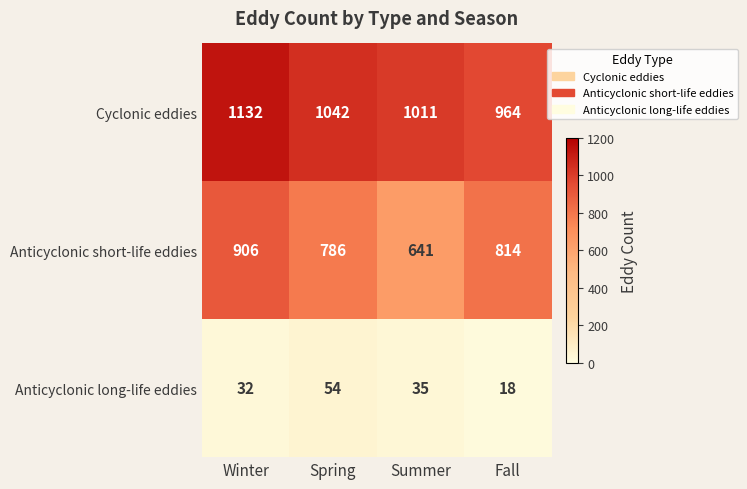

Which category has the lowest value across all series?

Fall